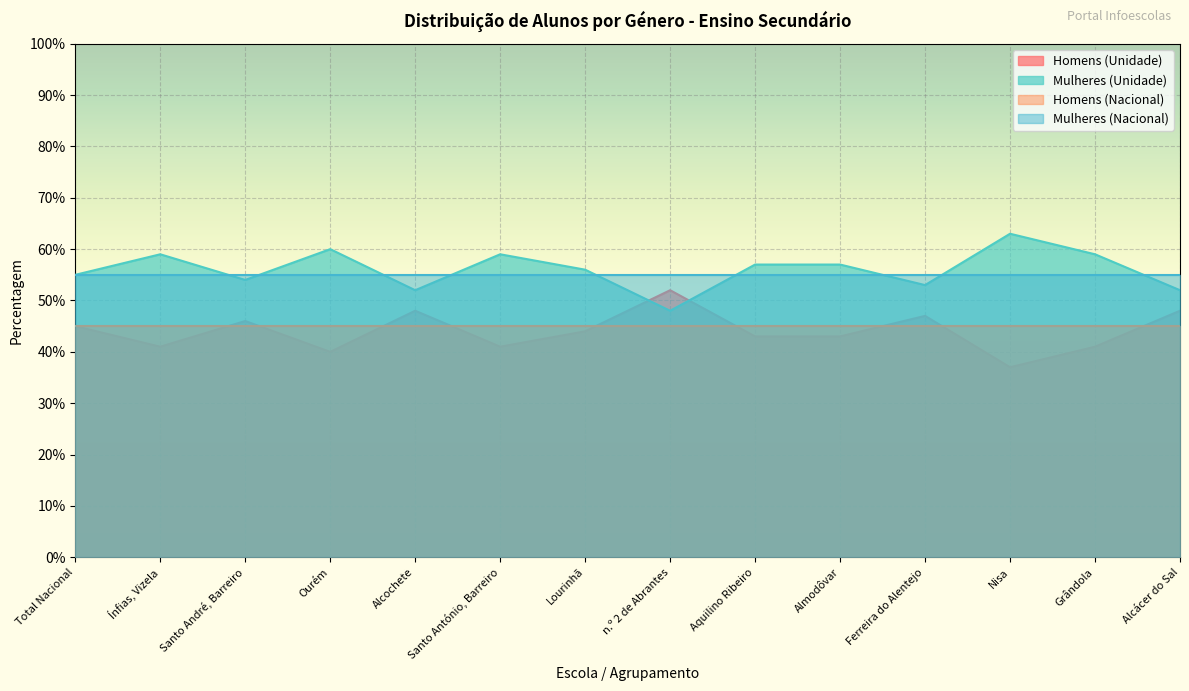

What is the label of the 8th point from the left?

n.º 2 de Abrantes